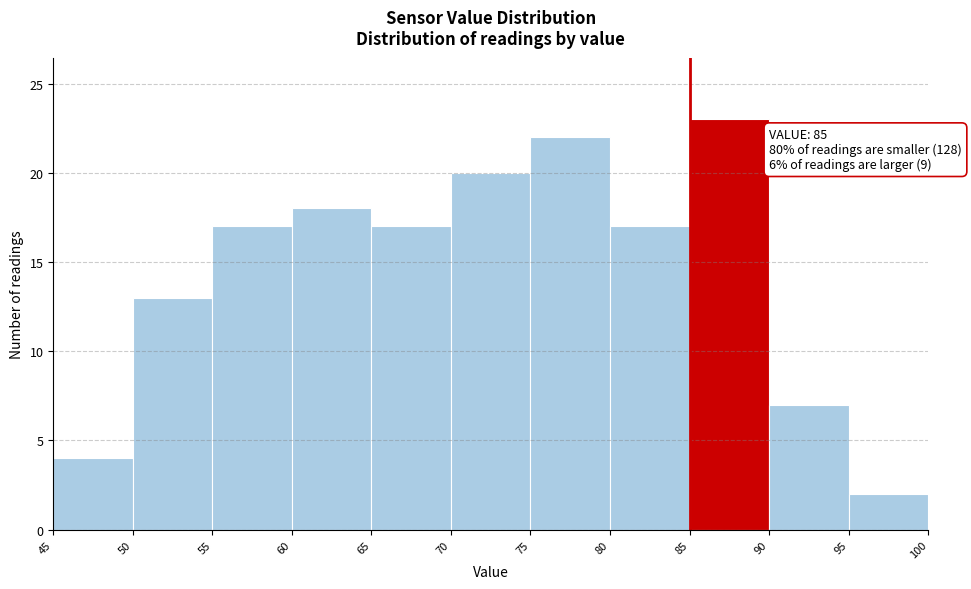

Over which range of the x-axis is the bar tallest?

85 to 90